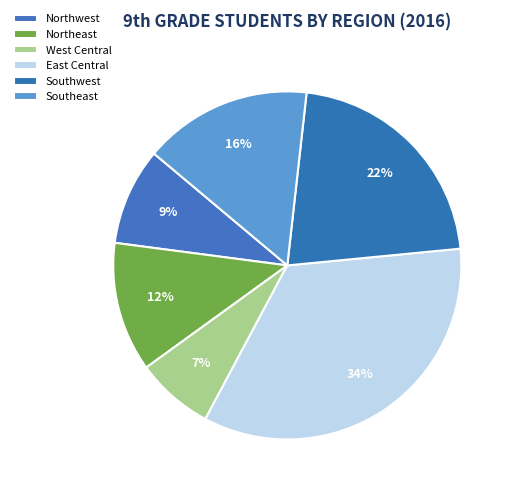

Does Southwest represent more than half of the total?

No